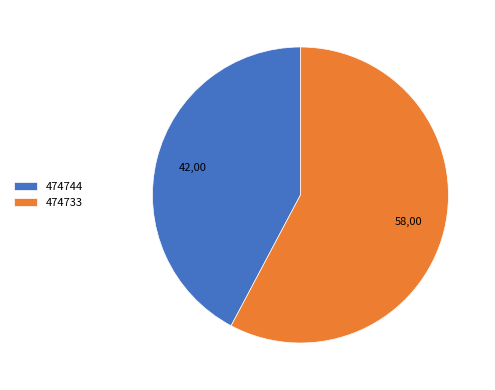

Which has a higher value, 474733 or 474744?

474733